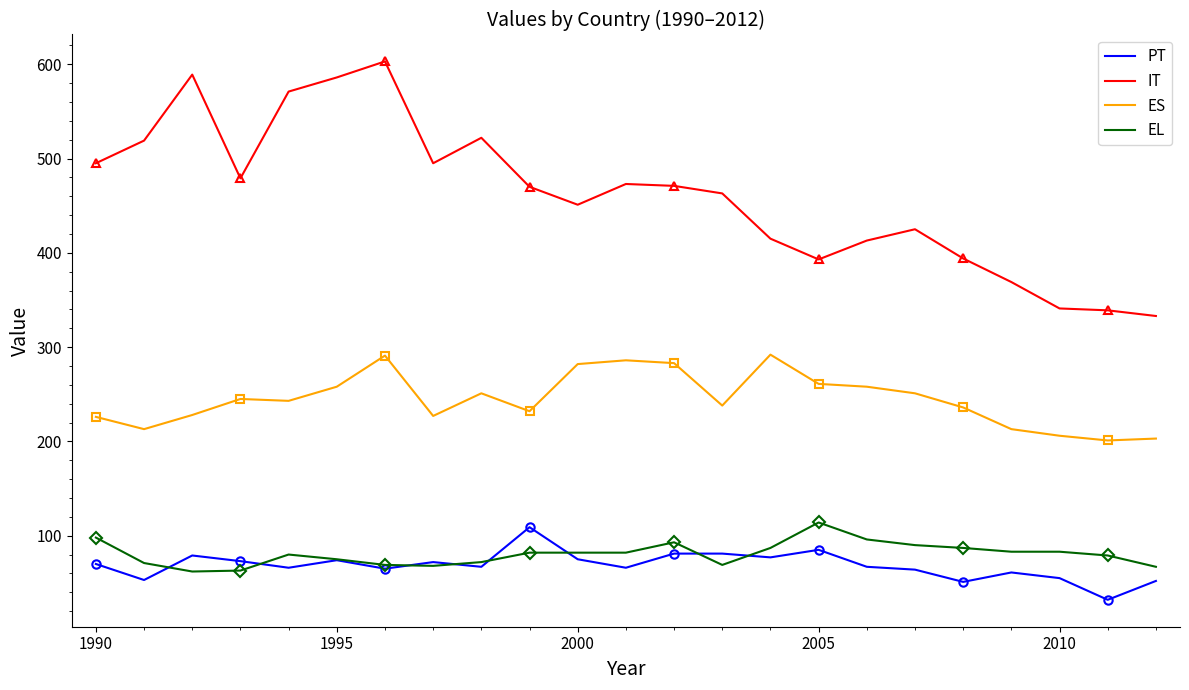

True or false: IT and ES intersect in this chart.

False